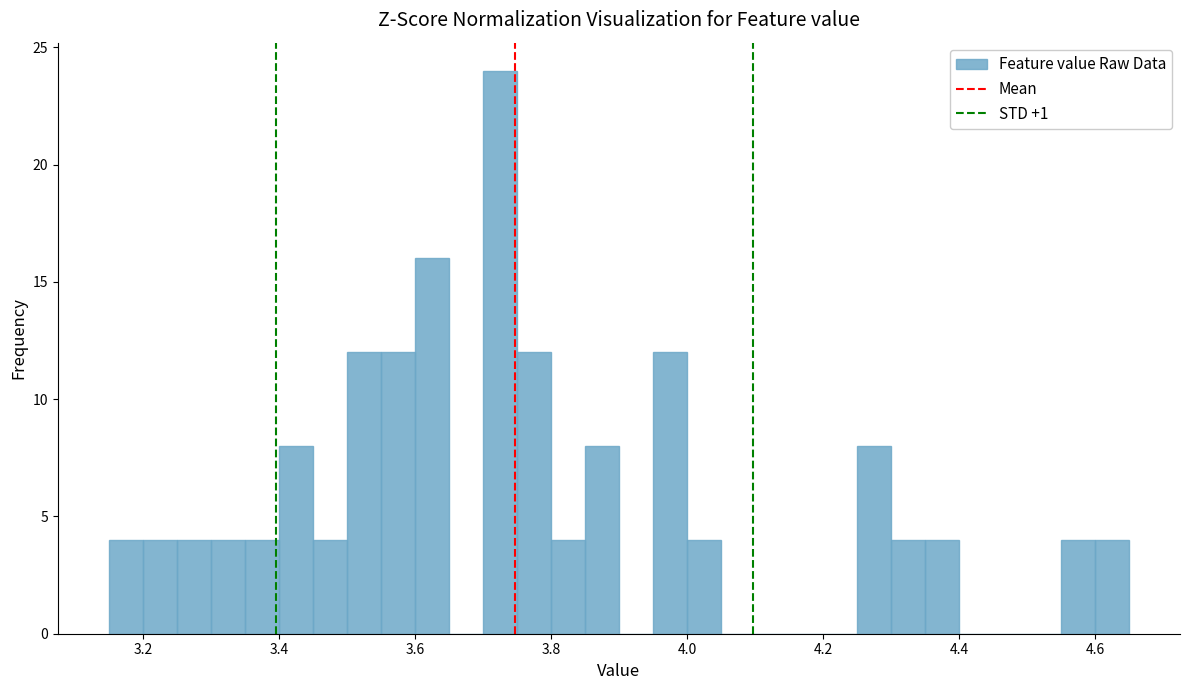

Around what value on the x-axis is the tallest bar? Give the approximate position of its centre, as read against the axis.

3.72